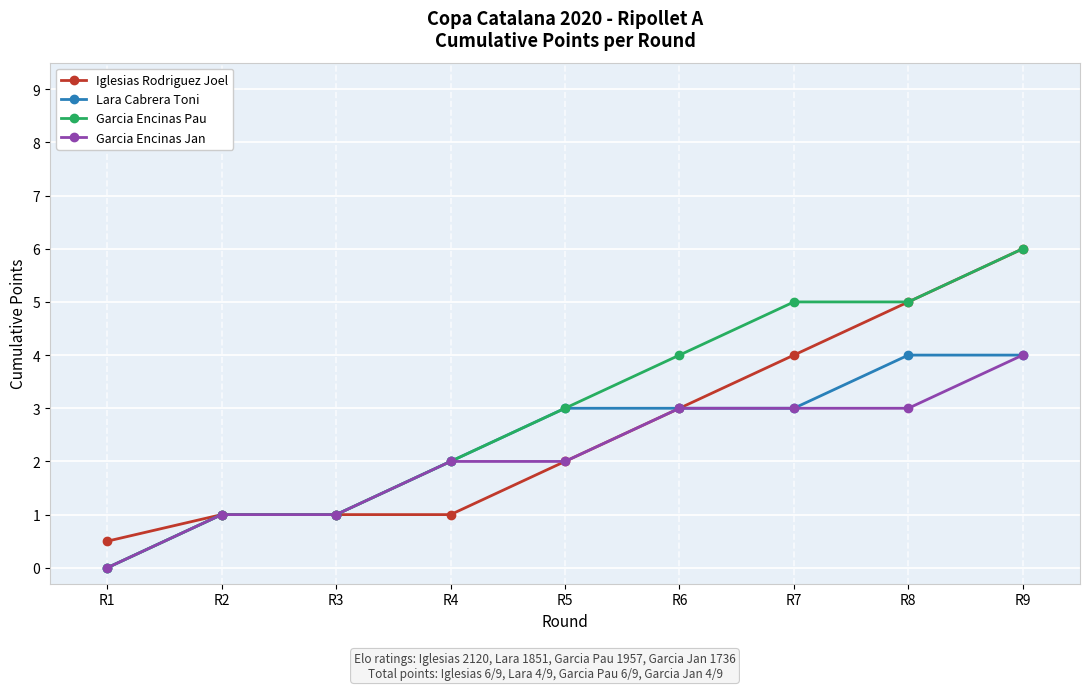

What is the spread (max minus min) of values at R9?

2.0